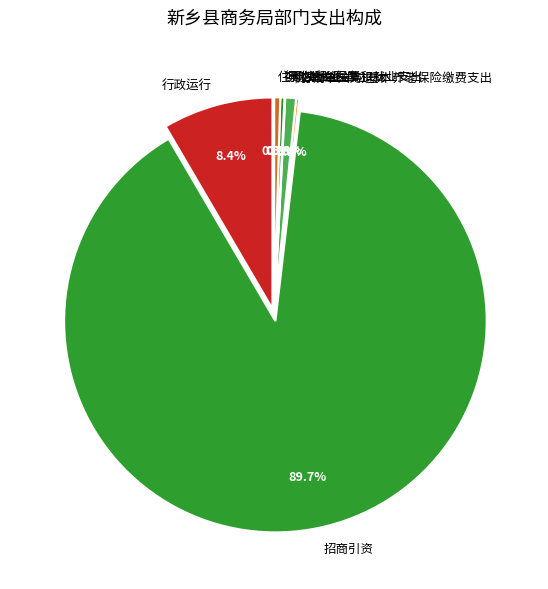

The 机关事业单位基本养老保险缴费支出 slice represents 1% of the pie. True or false?

True